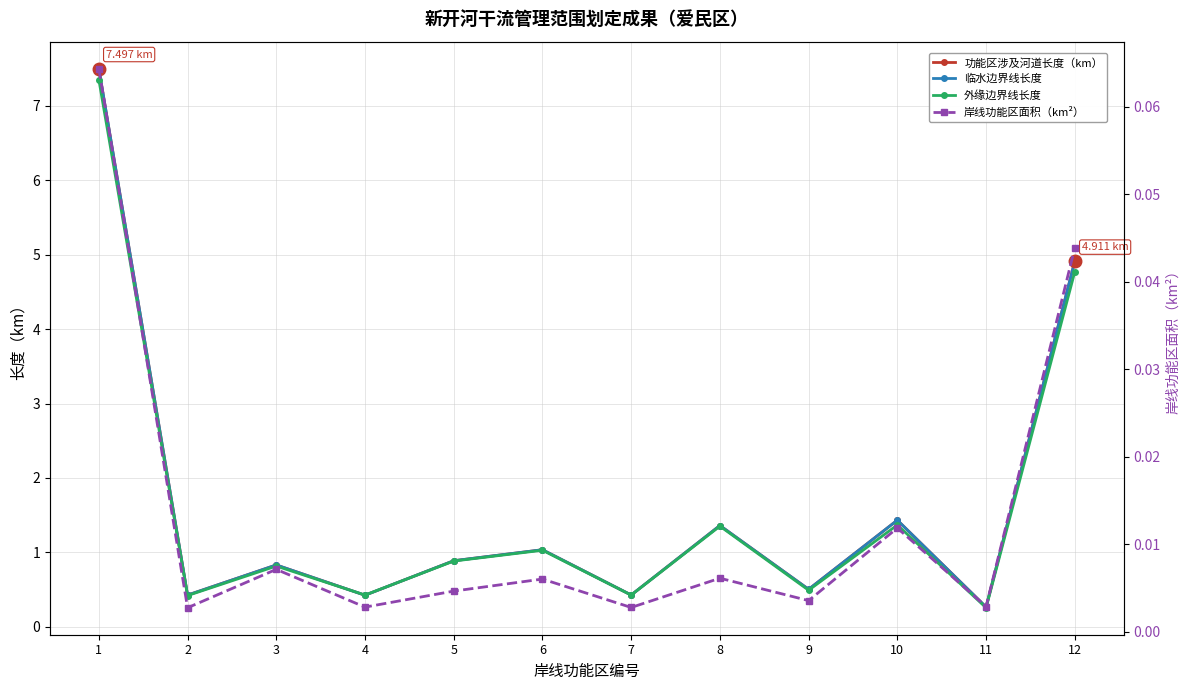

Is the value of 外缘边界线长度 at 4 greater than the value of 临水边界线长度 at 11?

Yes